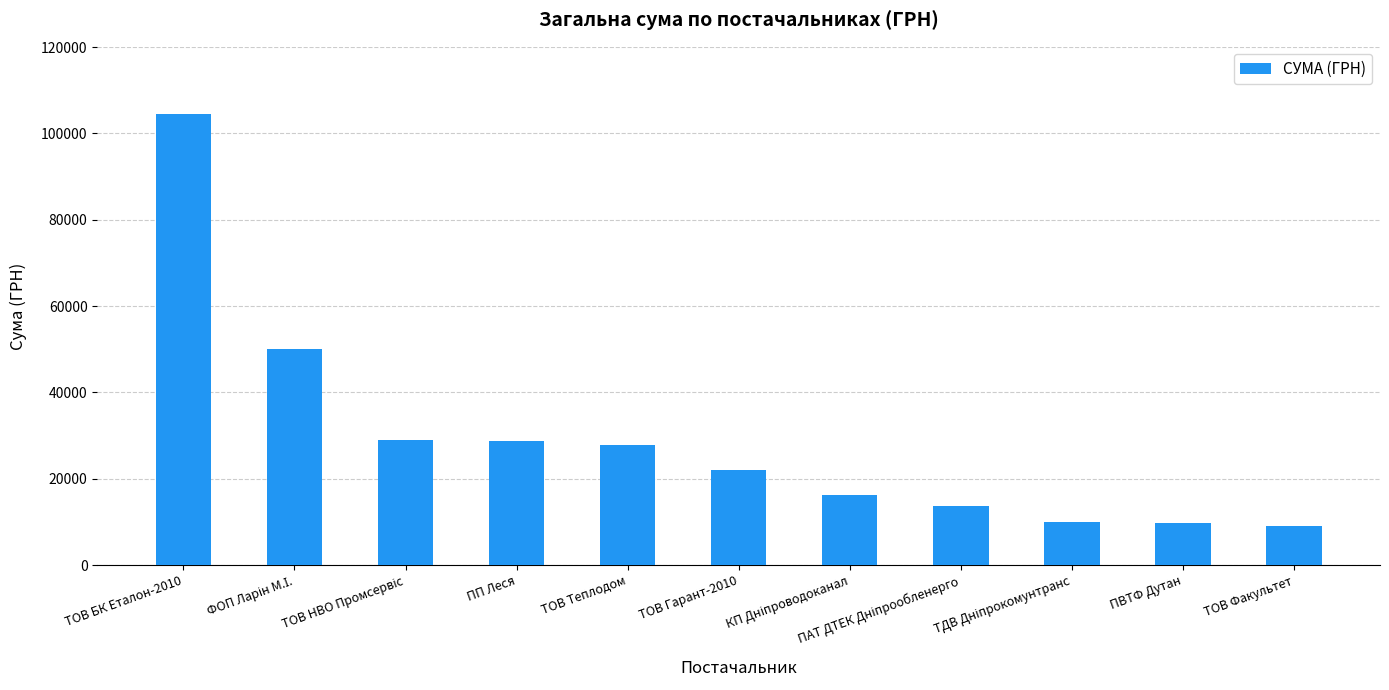

What is the difference between the second highest and minimum values?

41119.4